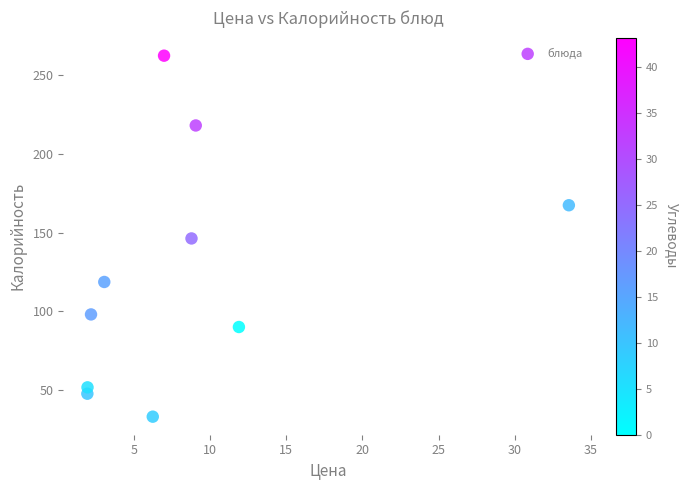

What is the average Y value?

123.3